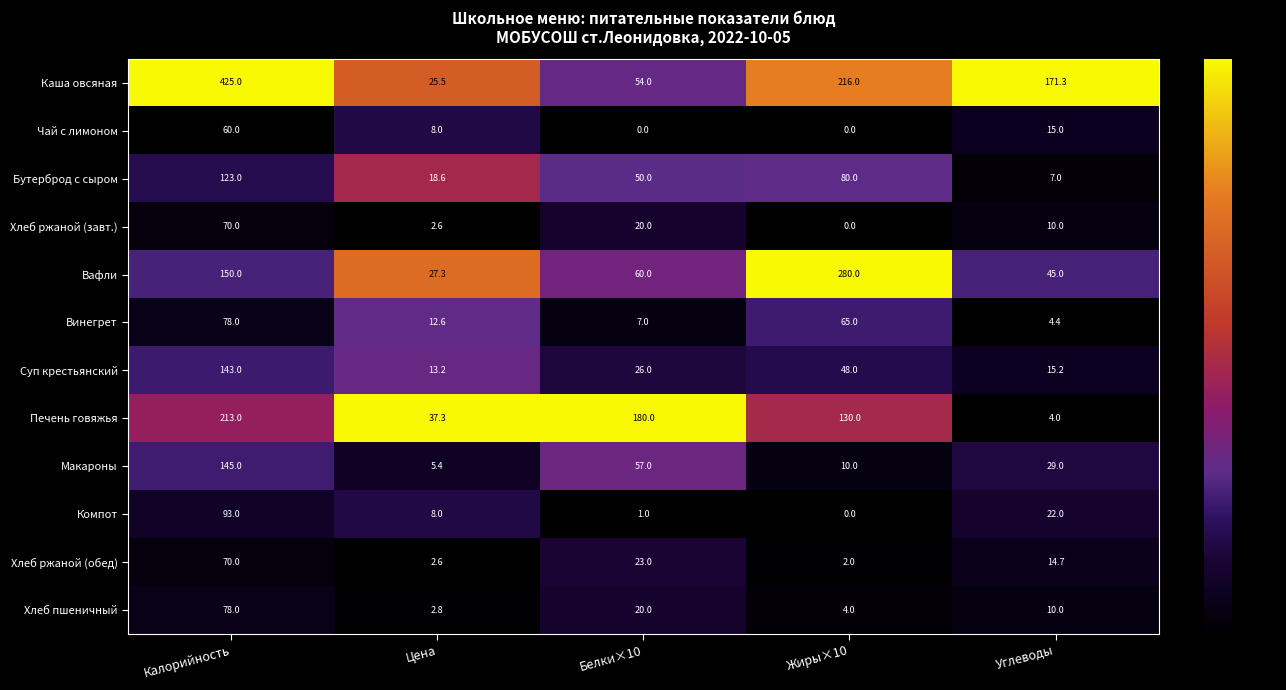

What is the total value across all series at Калорийность?

1648.0